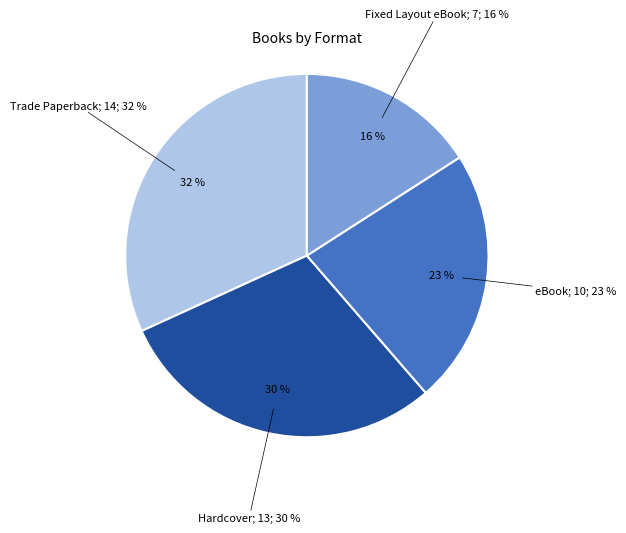

Combined, what portion of the pie is Trade Paperback and Fixed Layout eBook?

47.7%